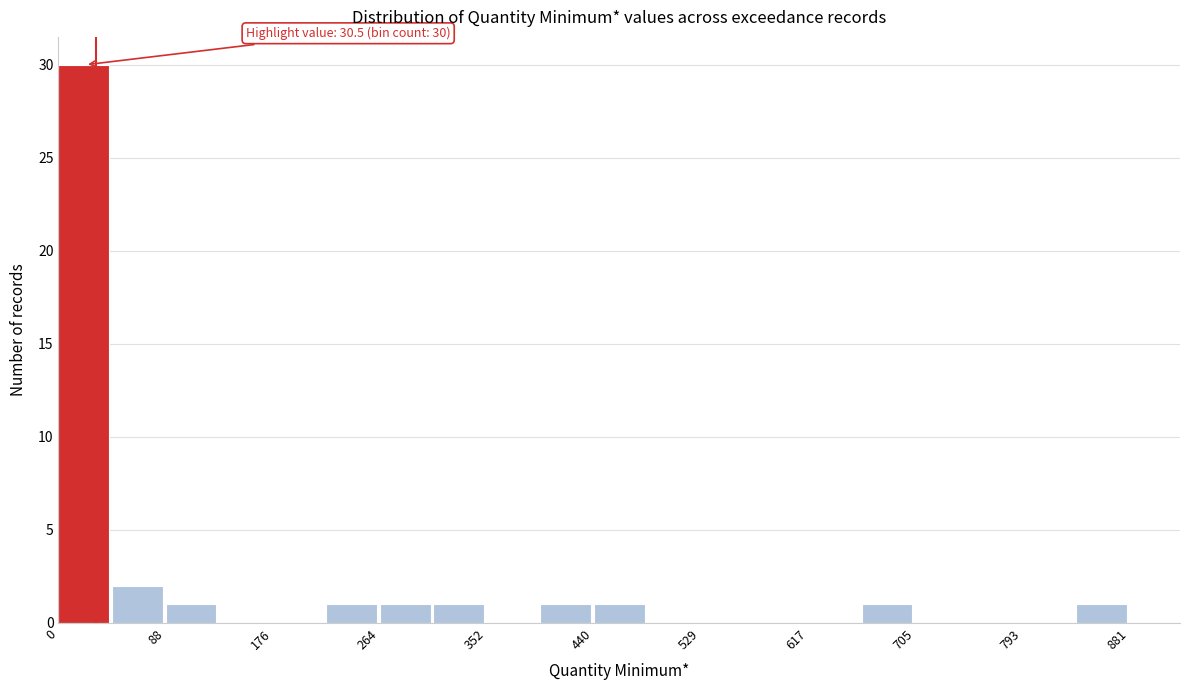

Over which range of the x-axis is the bar tallest?

0 to 40